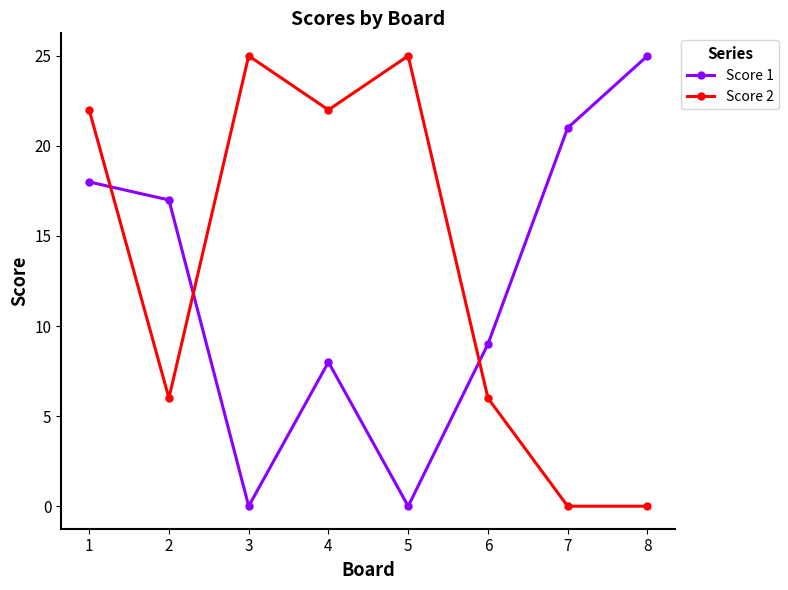

Count the number of data series in this chart.

2